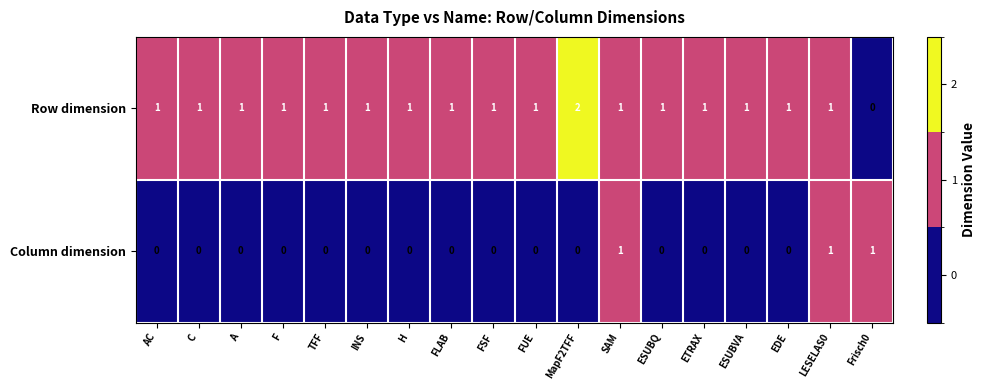

What is the total value across all series at FLAB?

1